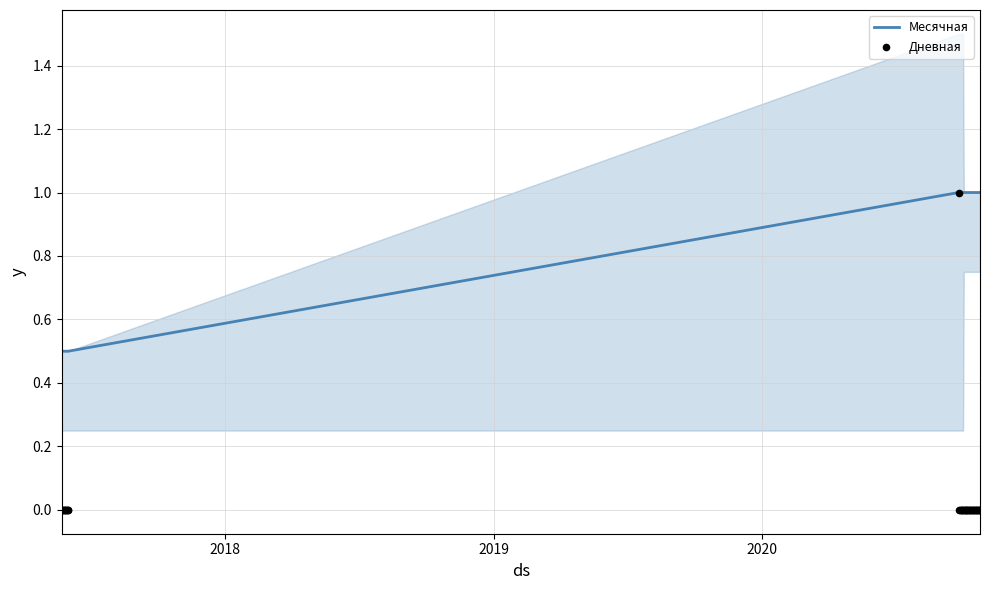

What are all the series names shown in the legend?

Месячная, Дневная